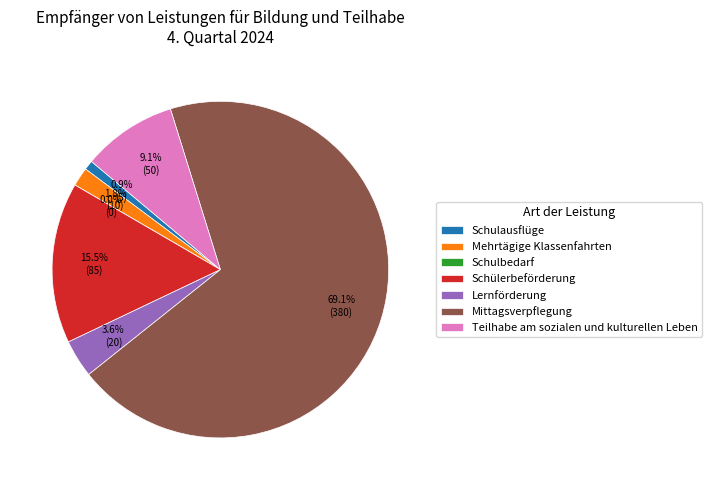

Is there a majority slice in this chart?

Yes